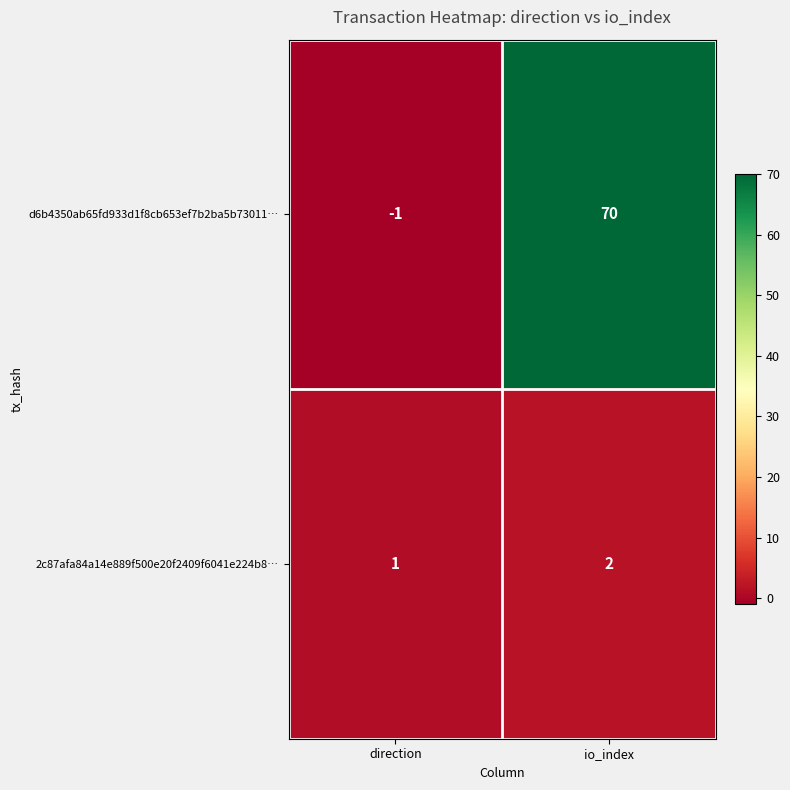

What is the sum of all 2c87afa84a14e889f500e20f2409f6041e224b8… values?

3